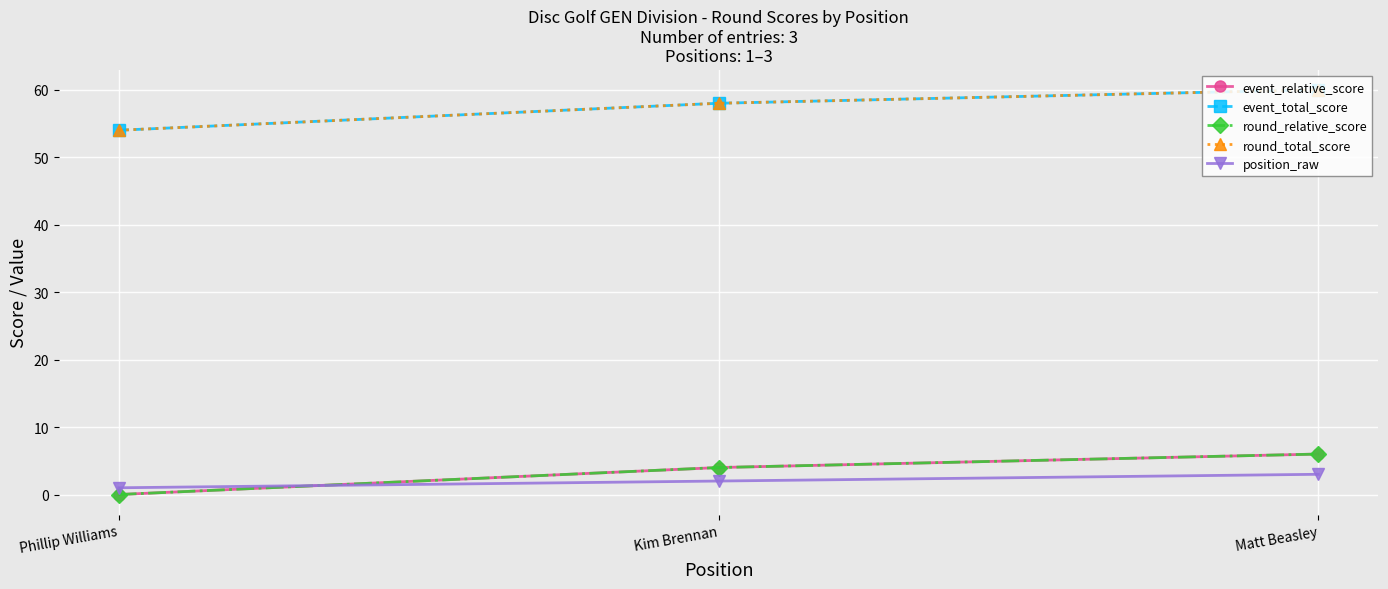

Reading right to left, list all the values displayed in this chart.

event_relative_score: 6	4	0
event_total_score: 60	58	54
round_relative_score: 6	4	0
round_total_score: 60	58	54
position_raw: 3	2	1